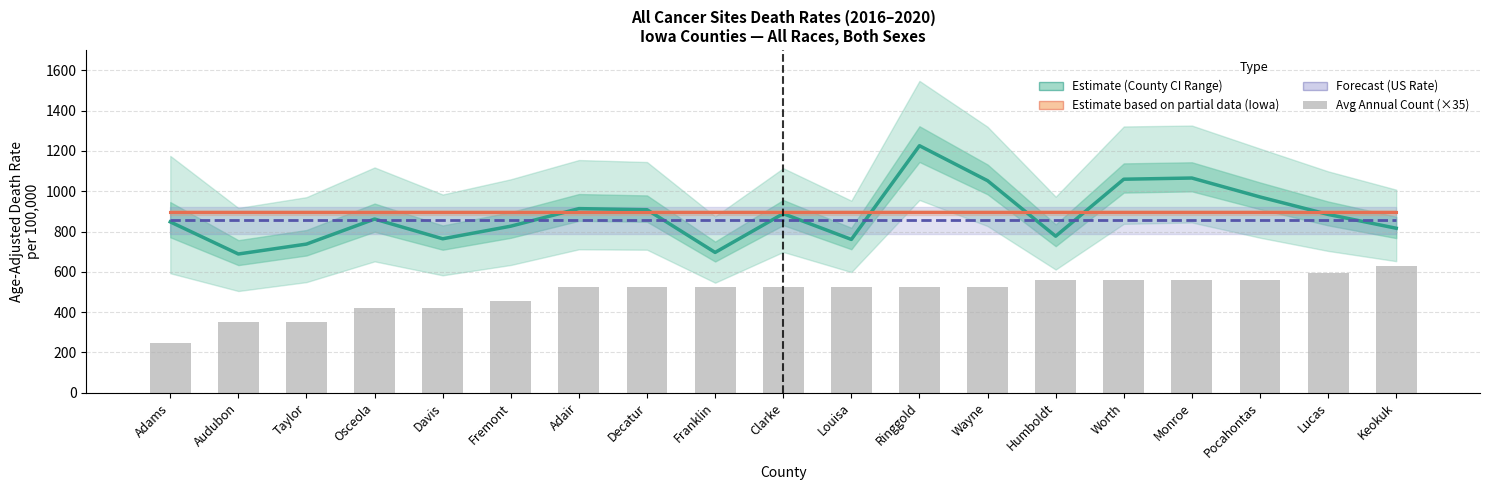

List the series in order of their peak value, highest first.

Age-Adjusted Death Rate, Iowa Statewide Rate, US Rate, Average Annual Count (×35)